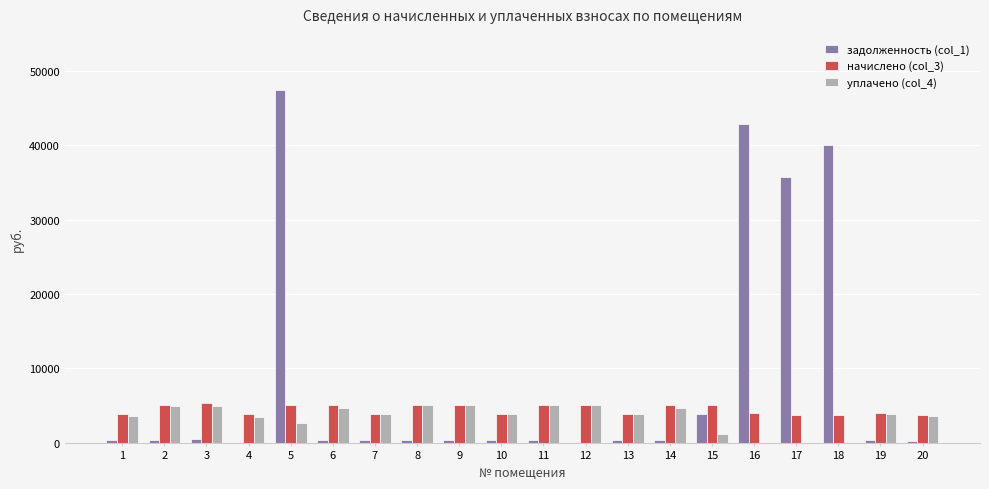

How many series are shown in this chart?

3